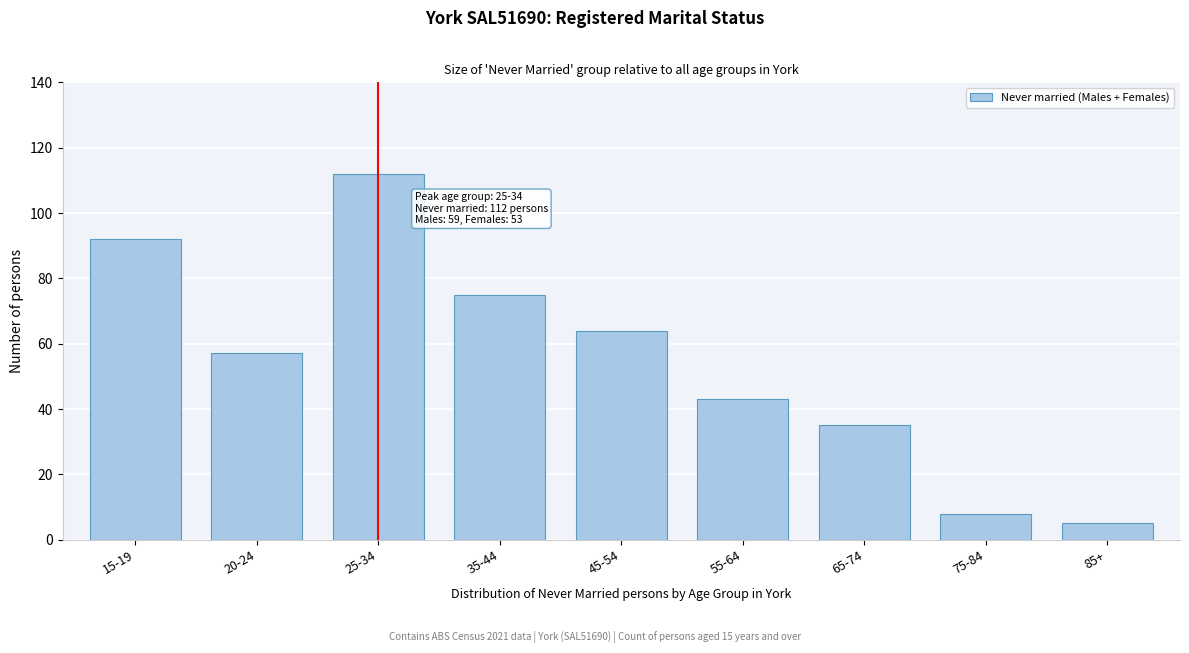

Reading left to right, transcribe all the data shown in this chart.

15-19=92	20-24=57	25-34=112	35-44=75	45-54=64	55-64=43	65-74=35	75-84=8	85+=5